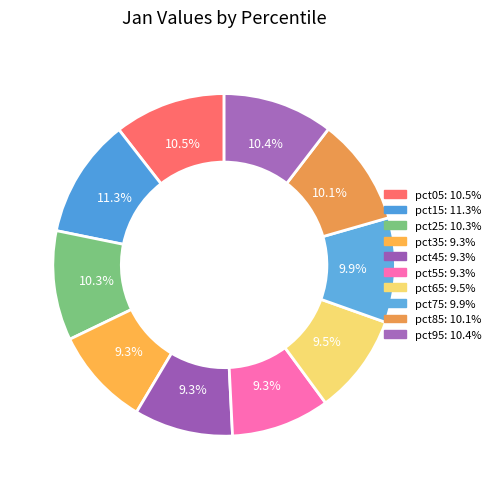

To the nearest percent, what is the difference between the largest and smallest slice percentages?

2%